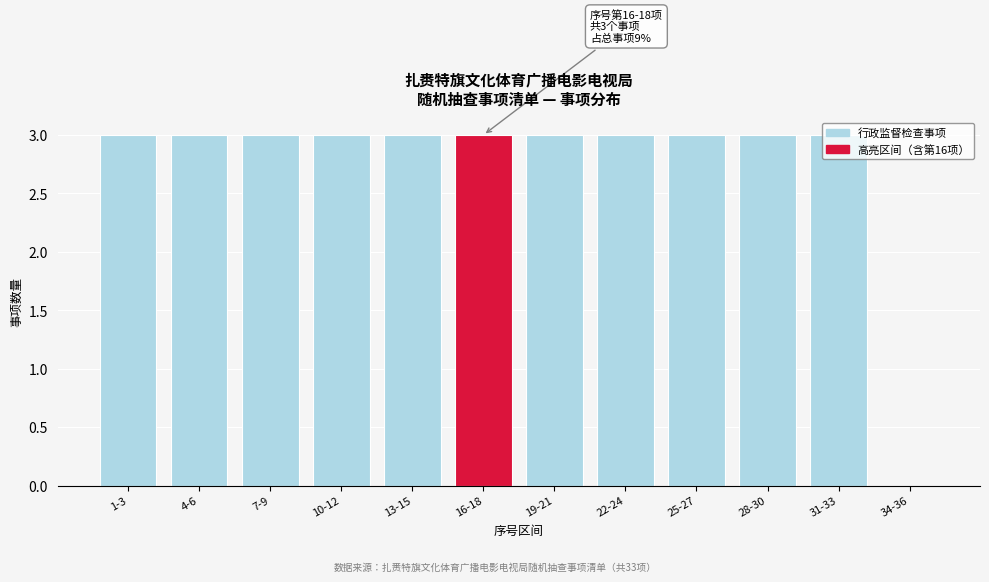

Approximately how many times larger is the value at 16-18 compared to 1-3?

1.0